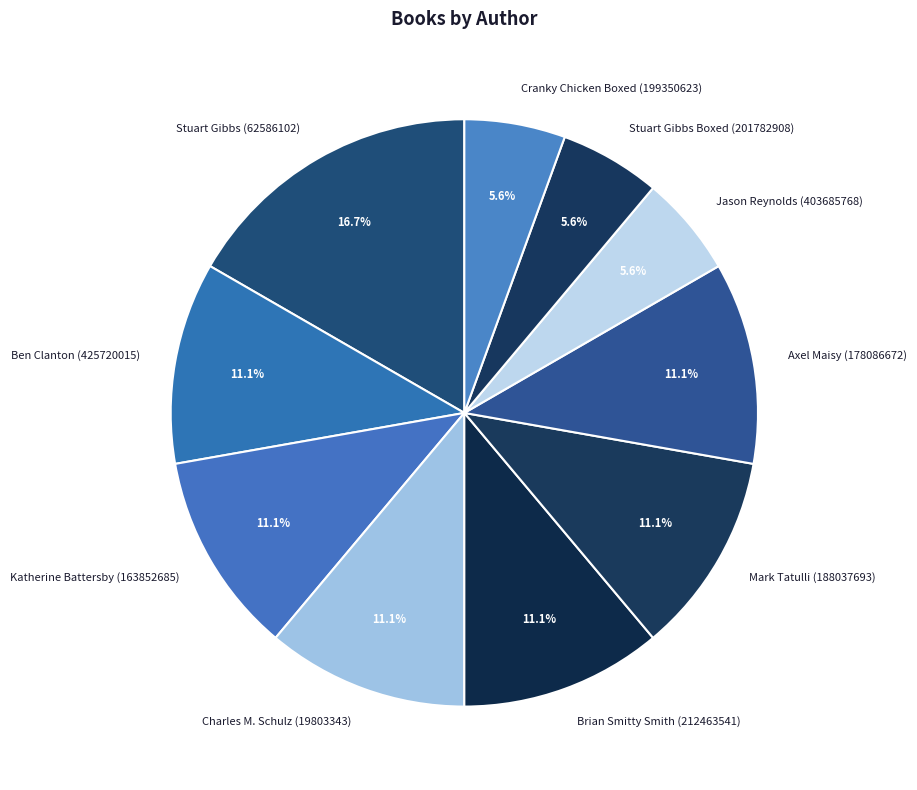

Count the number of slices in the pie.

10